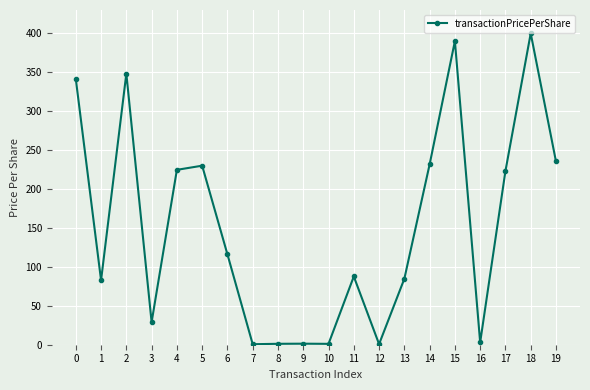

The chart shows a value of 1.3 at 9. True or false?

True